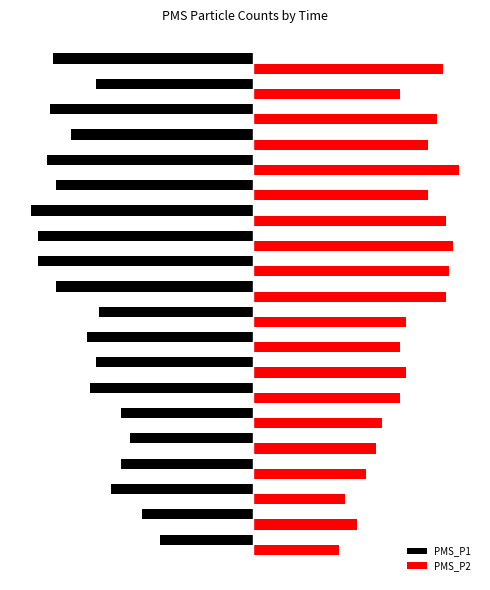

What are all the series names shown in the legend?

PMS_P1, PMS_P2